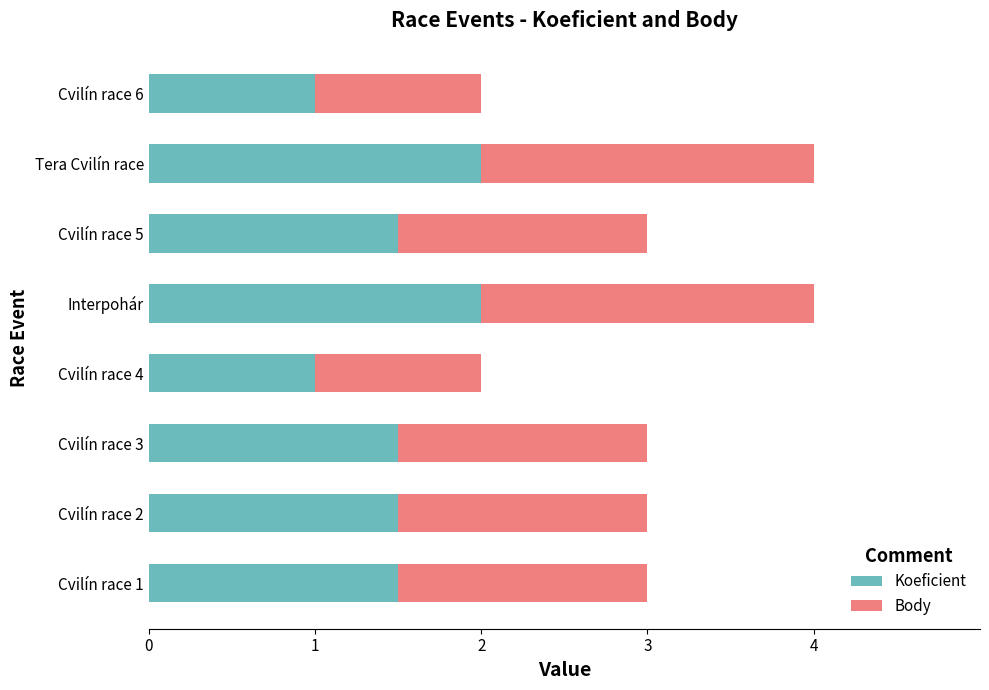

What is the total value across all series at Cvilín race 2?

3.0